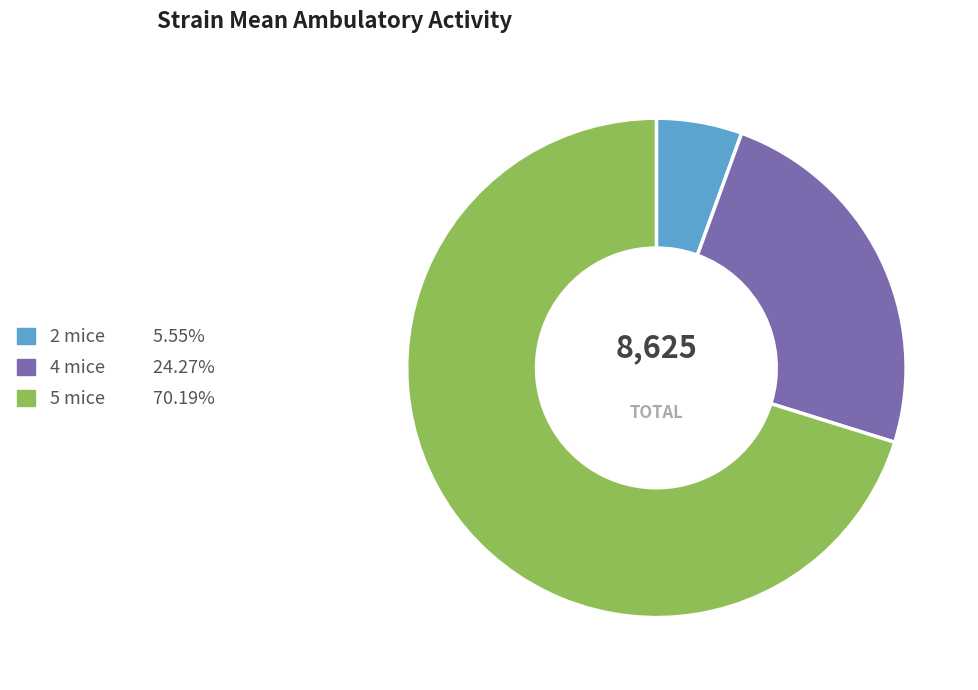

Is there any slice that represents more than half of the pie?

Yes